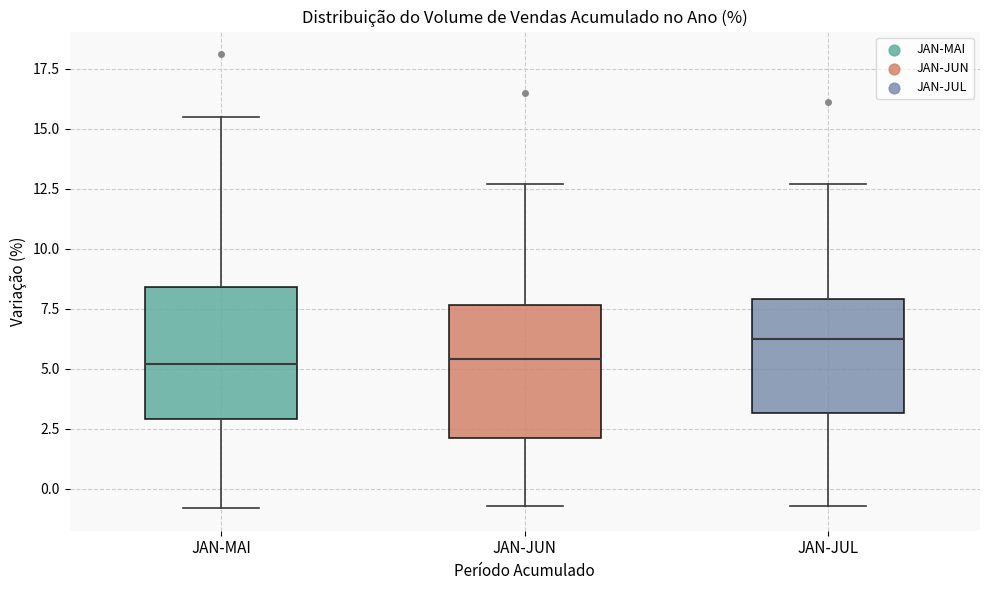

Reading left to right, read every box against the y-axis: the position of its median line, the range the box covers, and the ends of its whiskers. The values are not printed on the chart, so give them approximately, as read against the axis.

JAN-MAI: median 5.0, box 3.0 to 8.5, whiskers -1.0 to 15.5
JAN-JUN: median 5.5, box 2.0 to 7.5, whiskers -0.5 to 12.5
JAN-JUL: median 6.5, box 3.0 to 8.0, whiskers -0.5 to 12.5